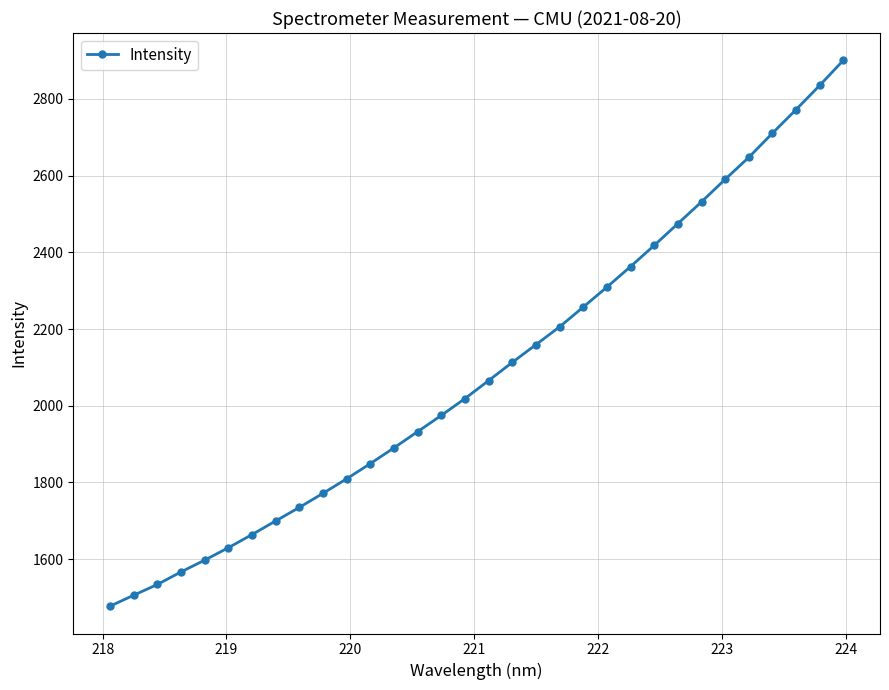

What is the smallest value displayed?

1477.5